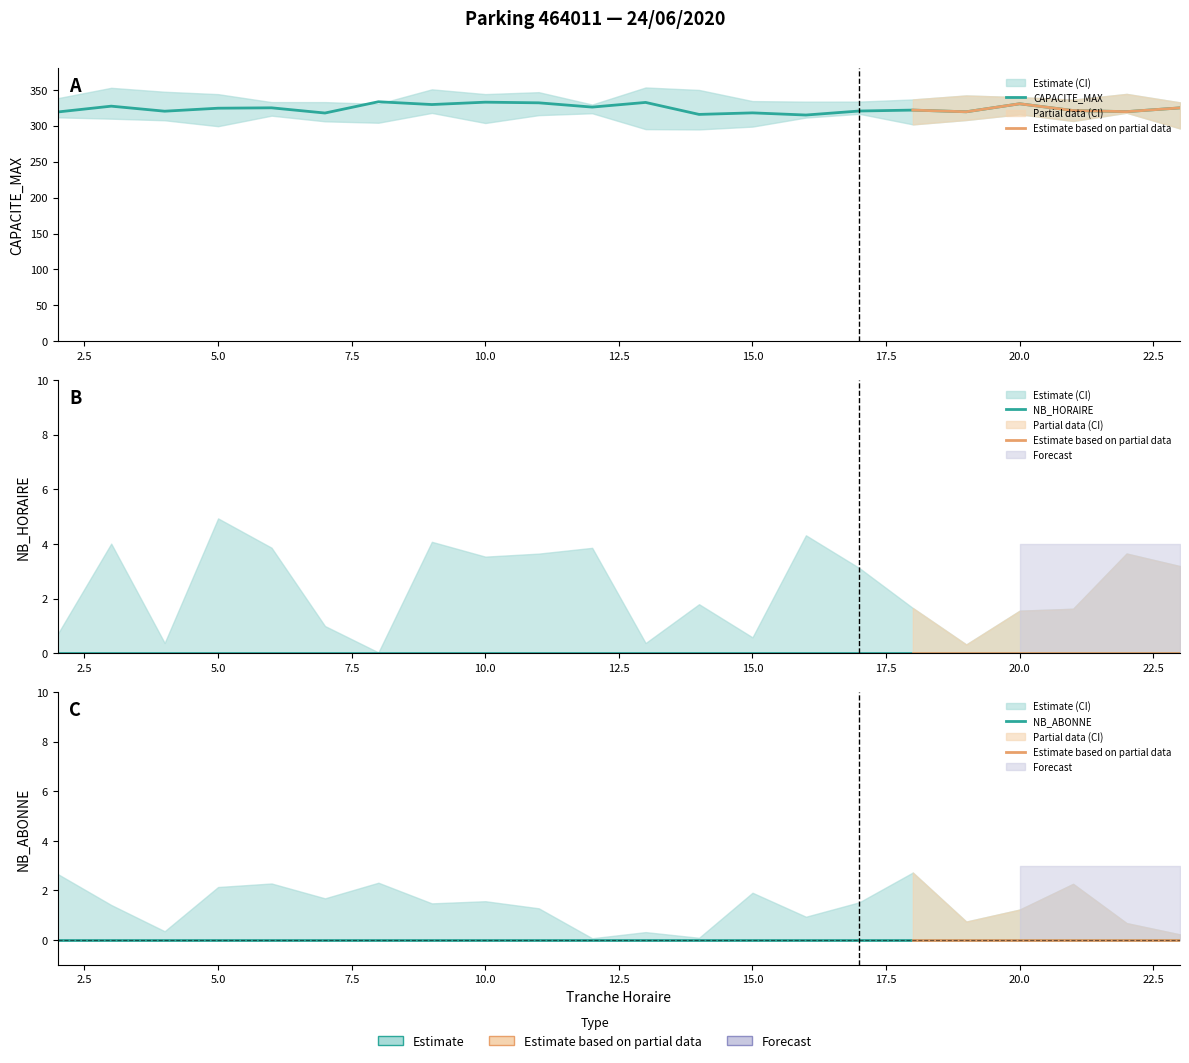

Which series has the largest total across all categories?

CAPACITE_MAX